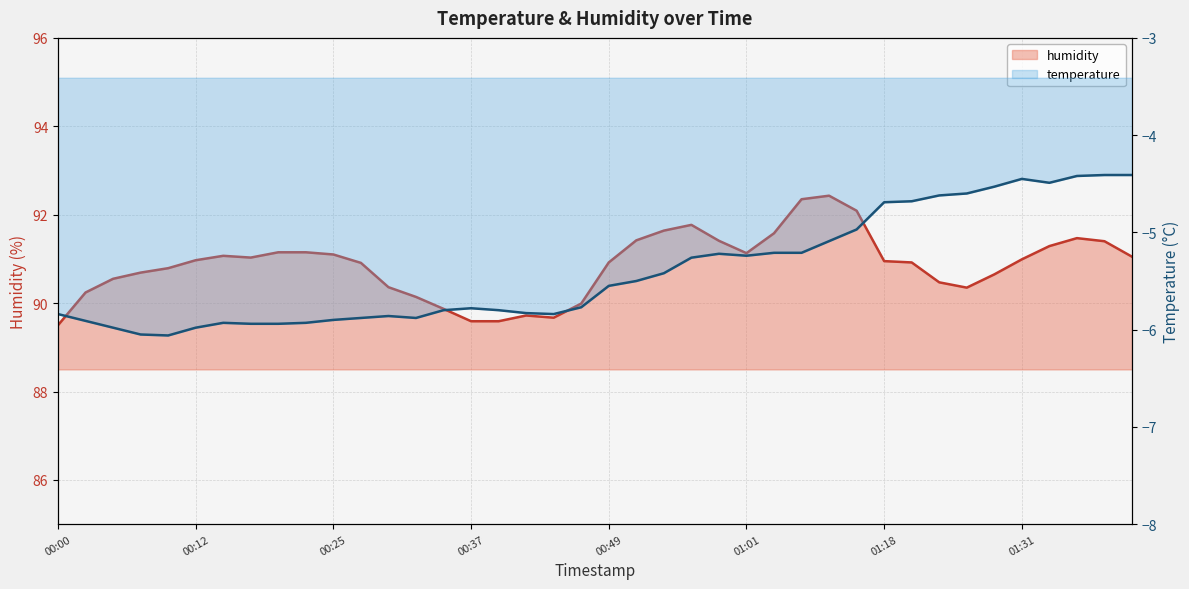

The temperature line series shows -2.6 at 00:25. True or false?

False